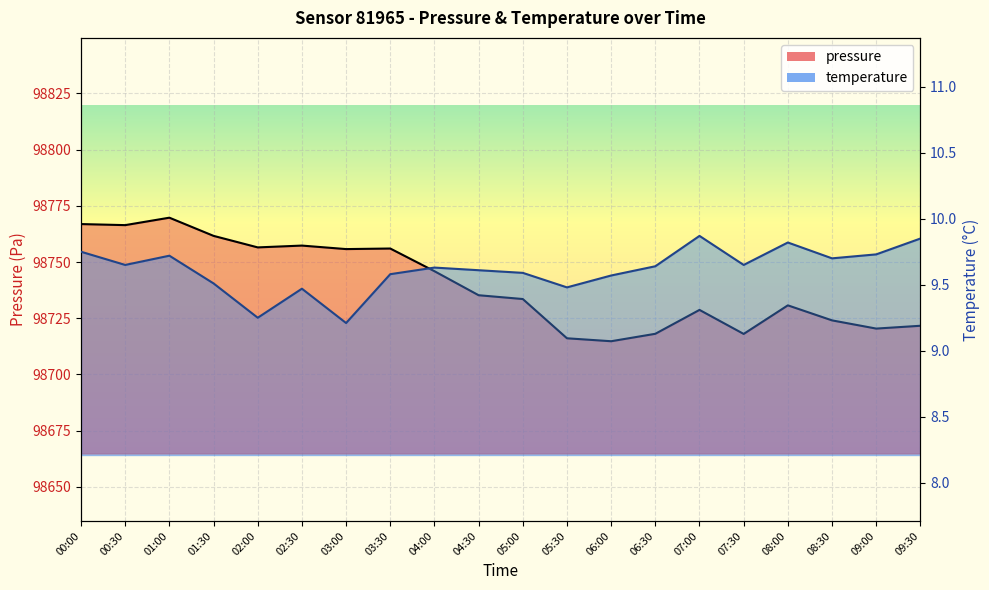

How many interior local valleys does the pressure series have?

6